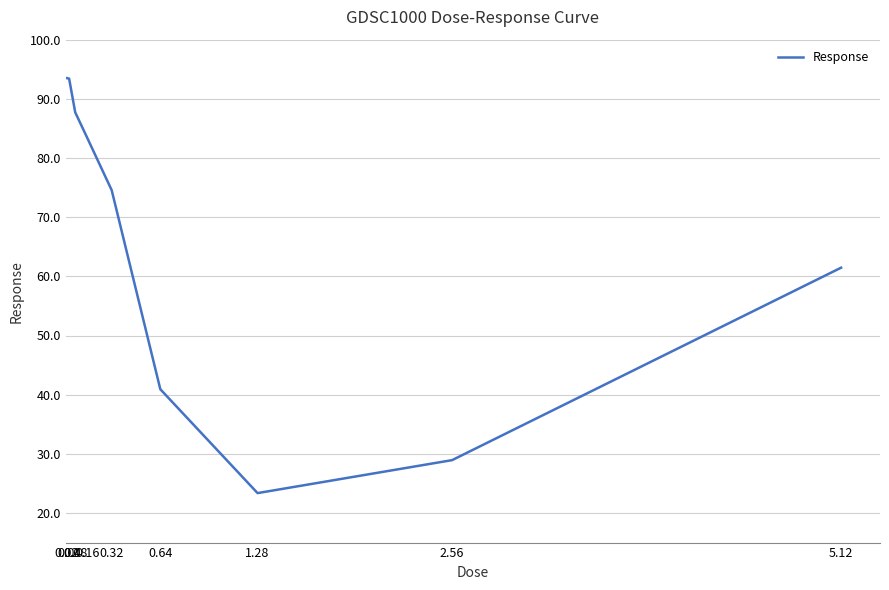

What is the smallest value displayed?

23.4